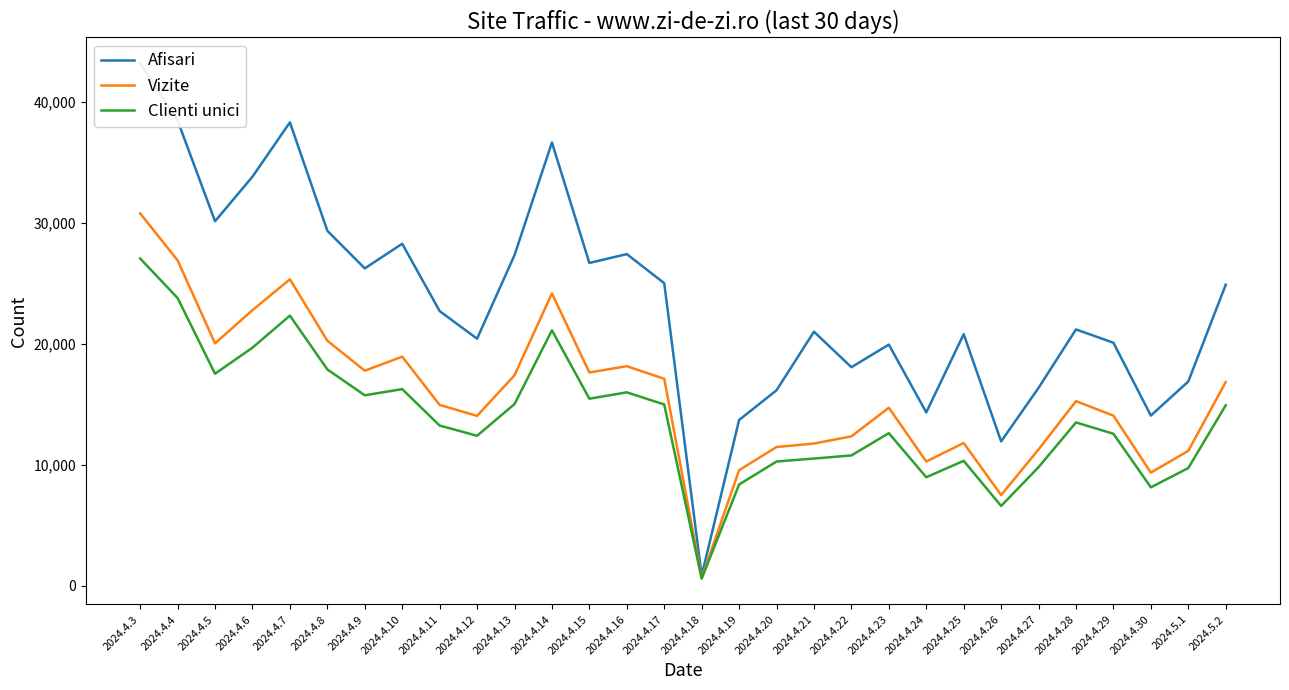

Reading left to right, transcribe all the data shown in this chart.

Afisari: 2024.4.3=43193	2024.4.4=38455	2024.4.5=30133	2024.4.6=33816	2024.4.7=38304	2024.4.8=29346	2024.4.9=26237	2024.4.10=28272	2024.4.11=22709	2024.4.12=20427	2024.4.13=27331	2024.4.14=36640	2024.4.15=26686	2024.4.16=27417	2024.4.17=25012	2024.4.18=852	2024.4.19=13707	2024.4.20=16164	2024.4.21=21007	2024.4.22=18070	2024.4.23=19940	2024.4.24=14337	2024.4.25=20800	2024.4.26=11940	2024.4.27=16363	2024.4.28=21193	2024.4.29=20093	2024.4.30=14076	2024.5.1=16888	2024.5.2=24887
Vizite: 2024.4.3=30782	2024.4.4=26897	2024.4.5=20042	2024.4.6=22787	2024.4.7=25335	2024.4.8=20261	2024.4.9=17783	2024.4.10=18941	2024.4.11=14954	2024.4.12=14049	2024.4.13=17406	2024.4.14=24170	2024.4.15=17634	2024.4.16=18156	2024.4.17=17115	2024.4.18=641	2024.4.19=9560	2024.4.20=11476	2024.4.21=11764	2024.4.22=12357	2024.4.23=14721	2024.4.24=10277	2024.4.25=11806	2024.4.26=7509	2024.4.27=11273	2024.4.28=15266	2024.4.29=14068	2024.4.30=9362	2024.5.1=11158	2024.5.2=16846
Clienti unici: 2024.4.3=27053	2024.4.4=23787	2024.4.5=17532	2024.4.6=19686	2024.4.7=22332	2024.4.8=17887	2024.4.9=15751	2024.4.10=16260	2024.4.11=13250	2024.4.12=12405	2024.4.13=15023	2024.4.14=21118	2024.4.15=15468	2024.4.16=15994	2024.4.17=14991	2024.4.18=601	2024.4.19=8378	2024.4.20=10278	2024.4.21=10522	2024.4.22=10780	2024.4.23=12620	2024.4.24=8978	2024.4.25=10334	2024.4.26=6607	2024.4.27=9810	2024.4.28=13507	2024.4.29=12571	2024.4.30=8144	2024.5.1=9737	2024.5.2=14923